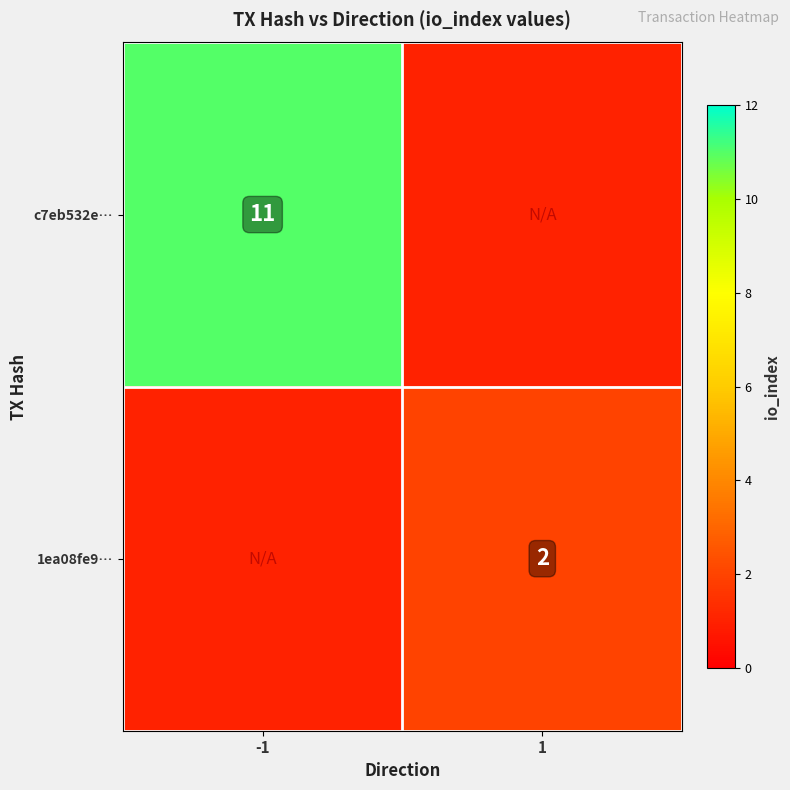

Is the value of 1ea08fe9… at 1 greater than the value of c7eb532e… at -1?

No